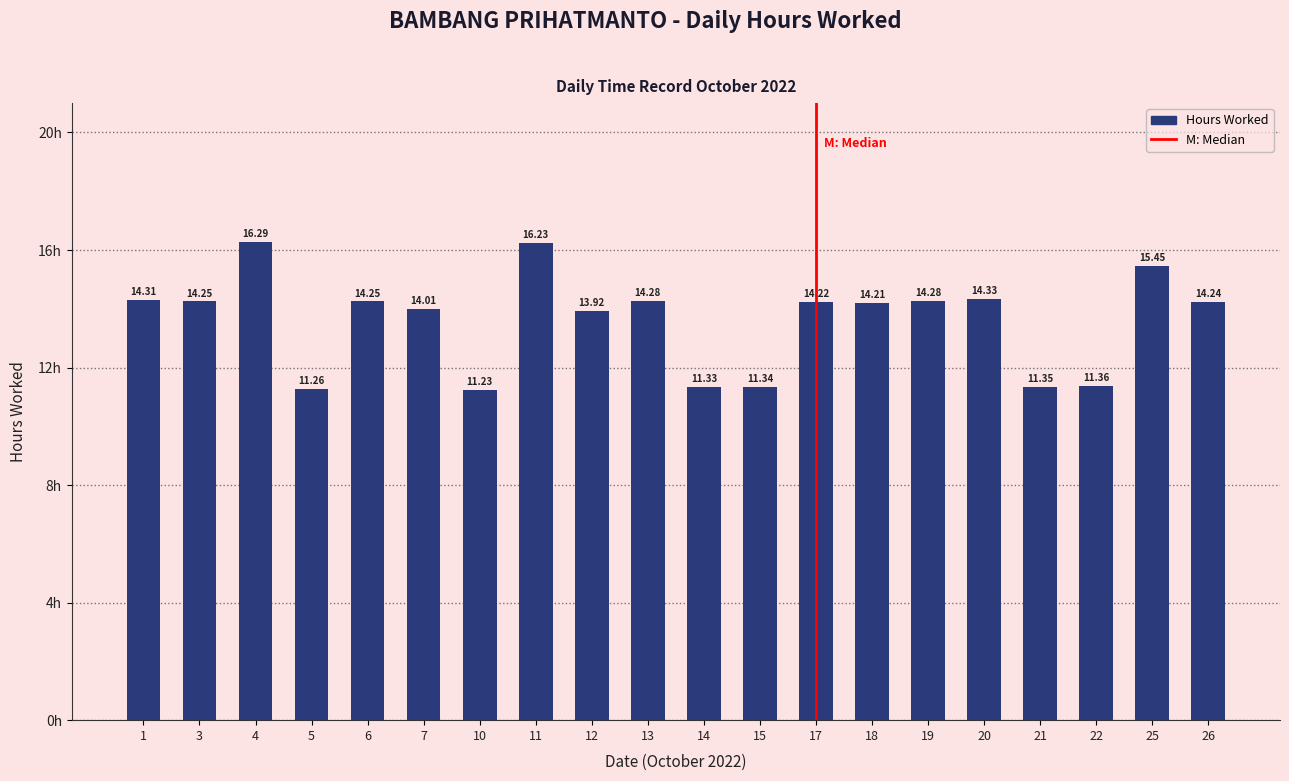

What is the difference between the maximum and minimum values?

5.1